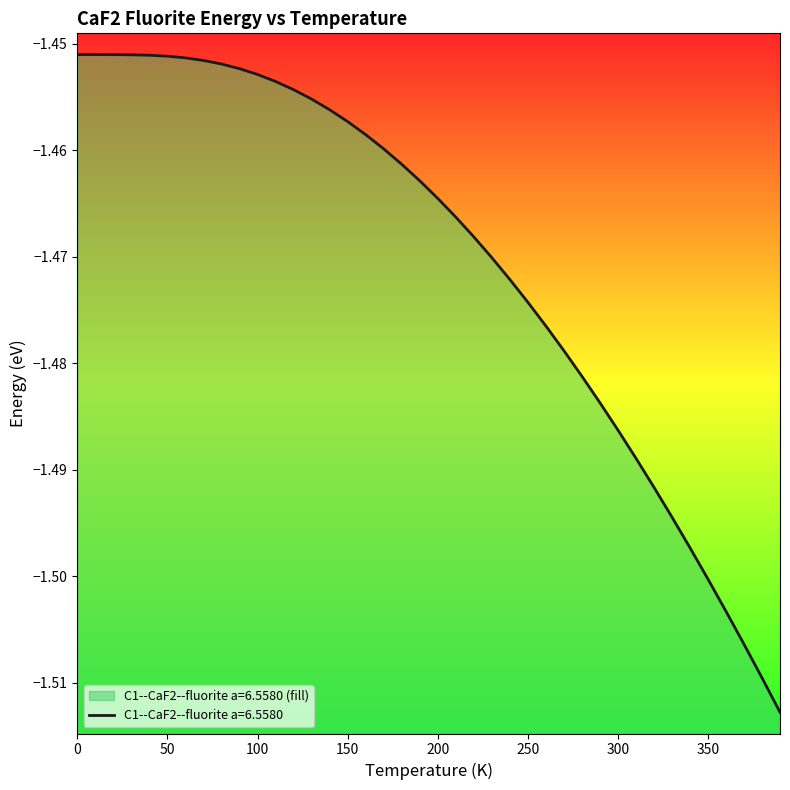

Reading left to right, list all the values displayed in this chart.

-1.5	-1.5	-1.5	-1.5	-1.5	-1.5	-1.5	-1.5	-1.5	-1.5	-1.5	-1.5	-1.5	-1.5	-1.5	-1.5	-1.5	-1.5	-1.5	-1.5	-1.5	-1.5	-1.5	-1.5	-1.5	-1.5	-1.5	-1.5	-1.5	-1.5	-1.5	-1.5	-1.5	-1.5	-1.5	-1.5	-1.5	-1.5	-1.5	-1.5